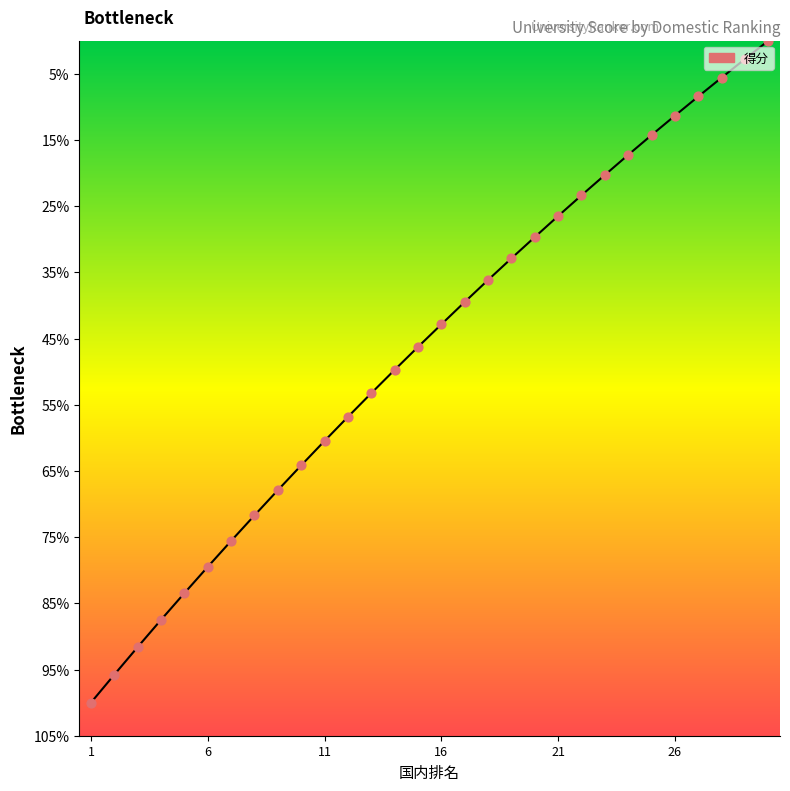

Is this an area chart (filled region under the line)?

Yes